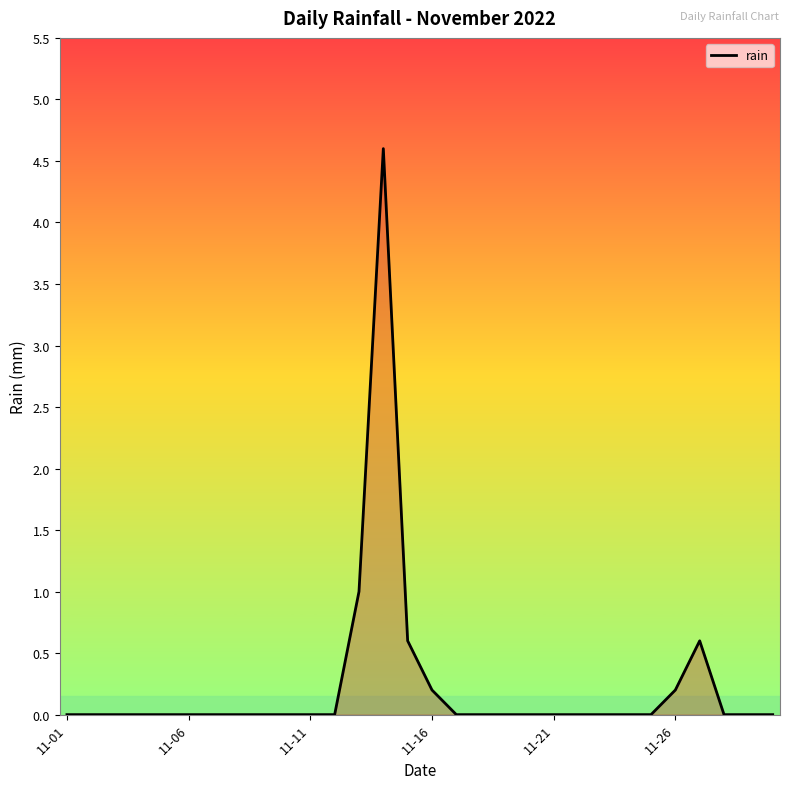

Reading left to right, what are all the values shown in this chart?

0.0	0.0	0.0	0.0	0.0	0.0	0.0	0.0	0.0	0.0	0.0	0.0	1.0	4.6	0.6	0.2	0.0	0.0	0.0	0.0	0.0	0.0	0.0	0.0	0.0	0.2	0.6	0.0	0.0	0.0